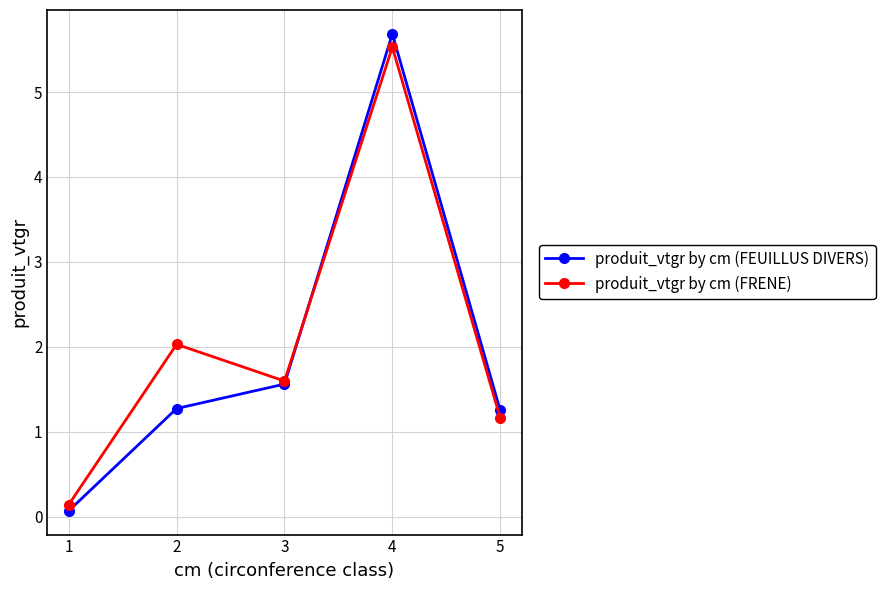

How many distinct data groups are displayed?

2